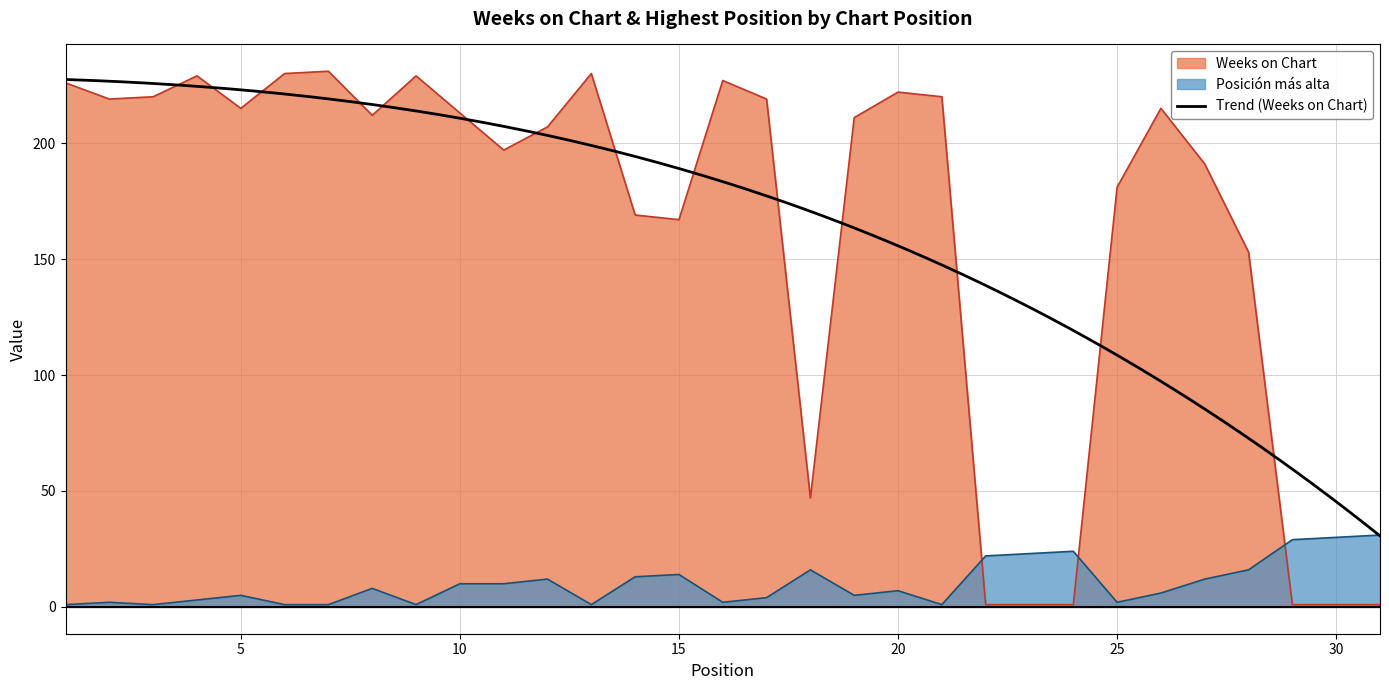

What is the total value across all series at 4?

232